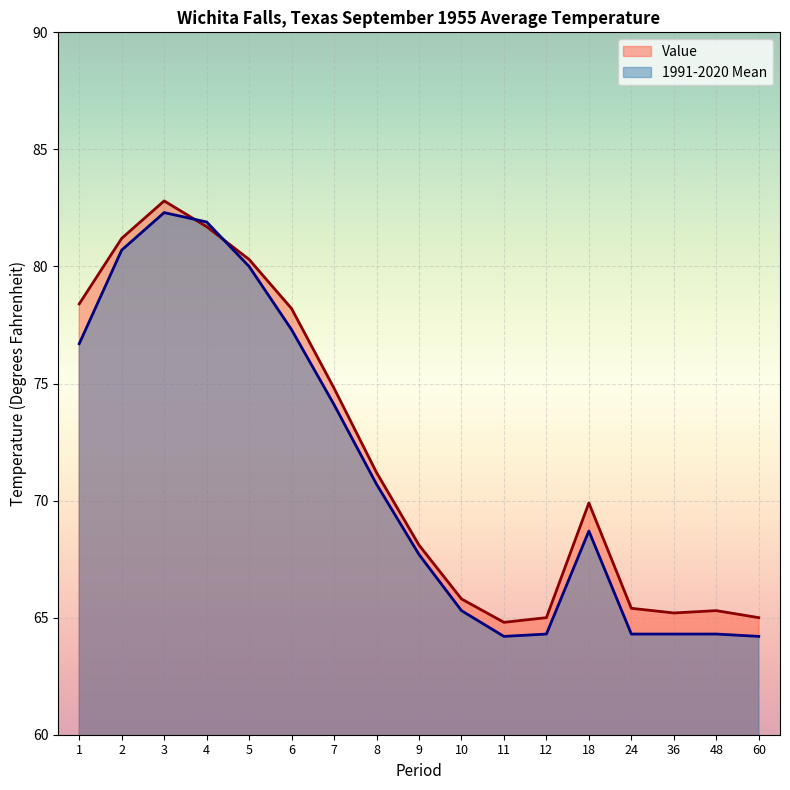

How many intersections are there between 1991-2020 Mean and Value?

2